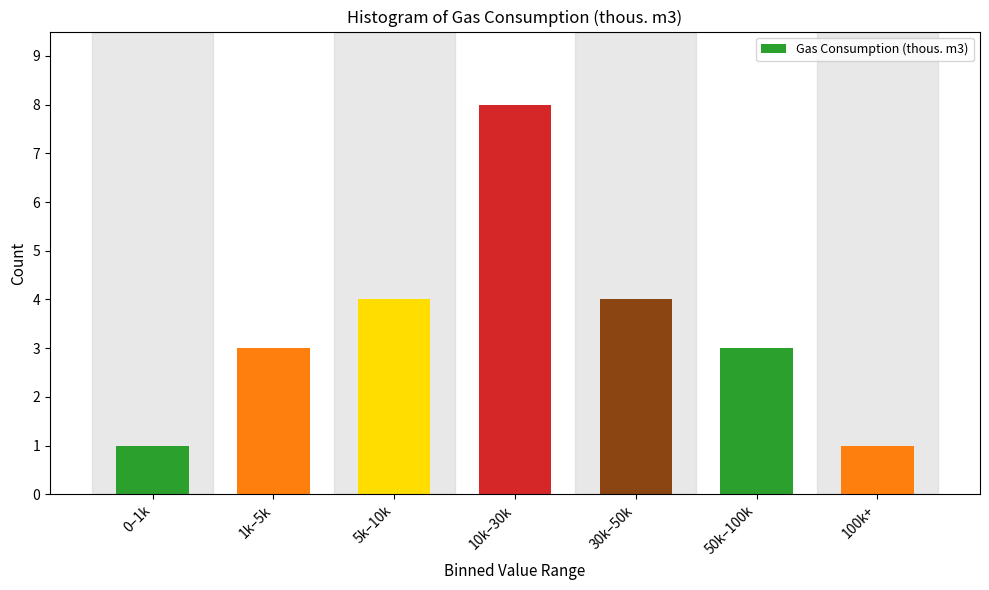

Reading left to right, transcribe all the data shown in this chart.

0–1k=1	1k–5k=3	5k–10k=4	10k–30k=8	30k–50k=4	50k–100k=3	100k+=1